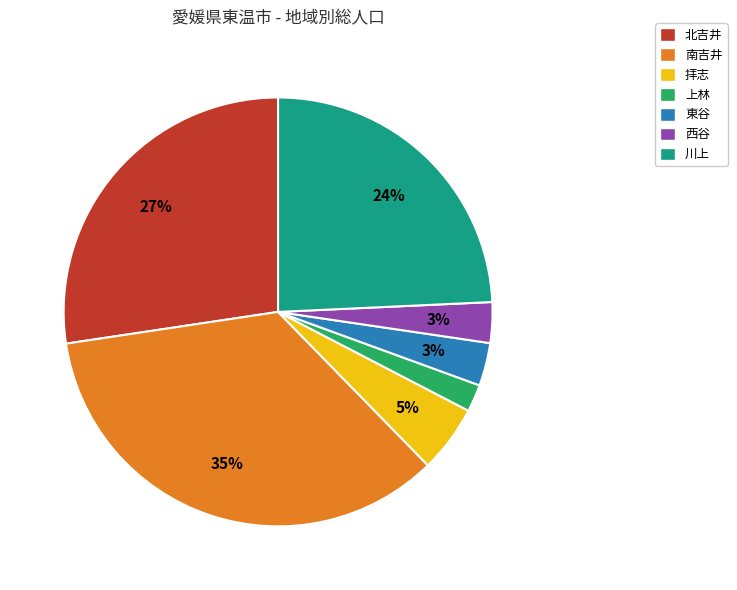

Count the number of slices in the pie.

7